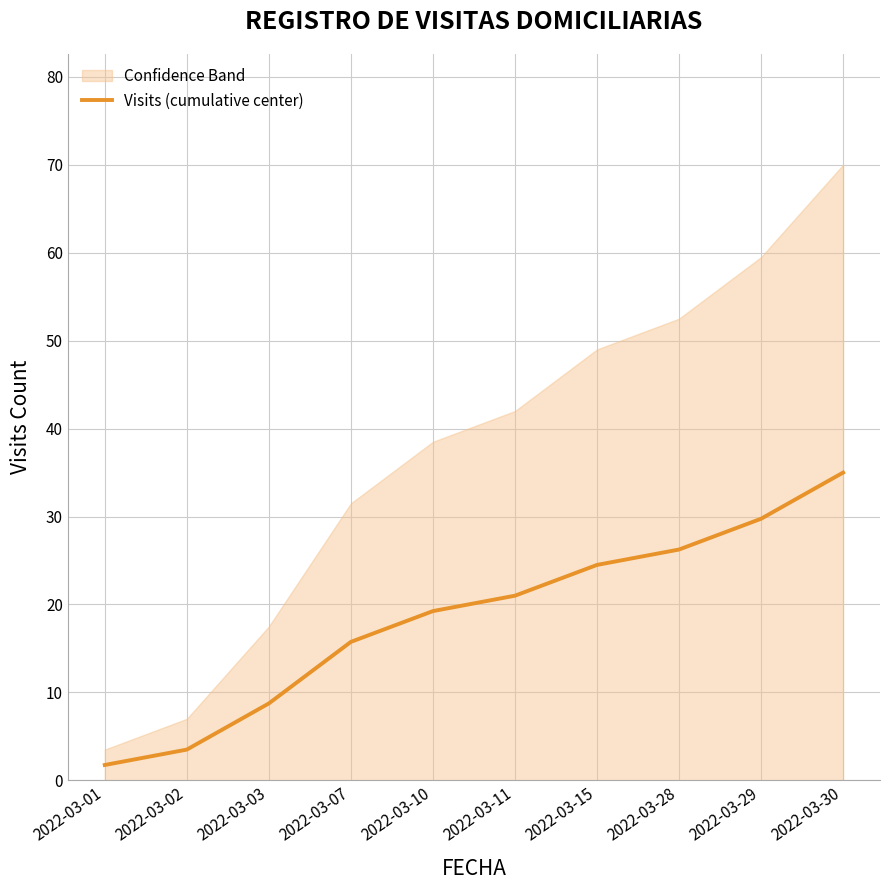

What is the minimum value shown in the chart?

1.8